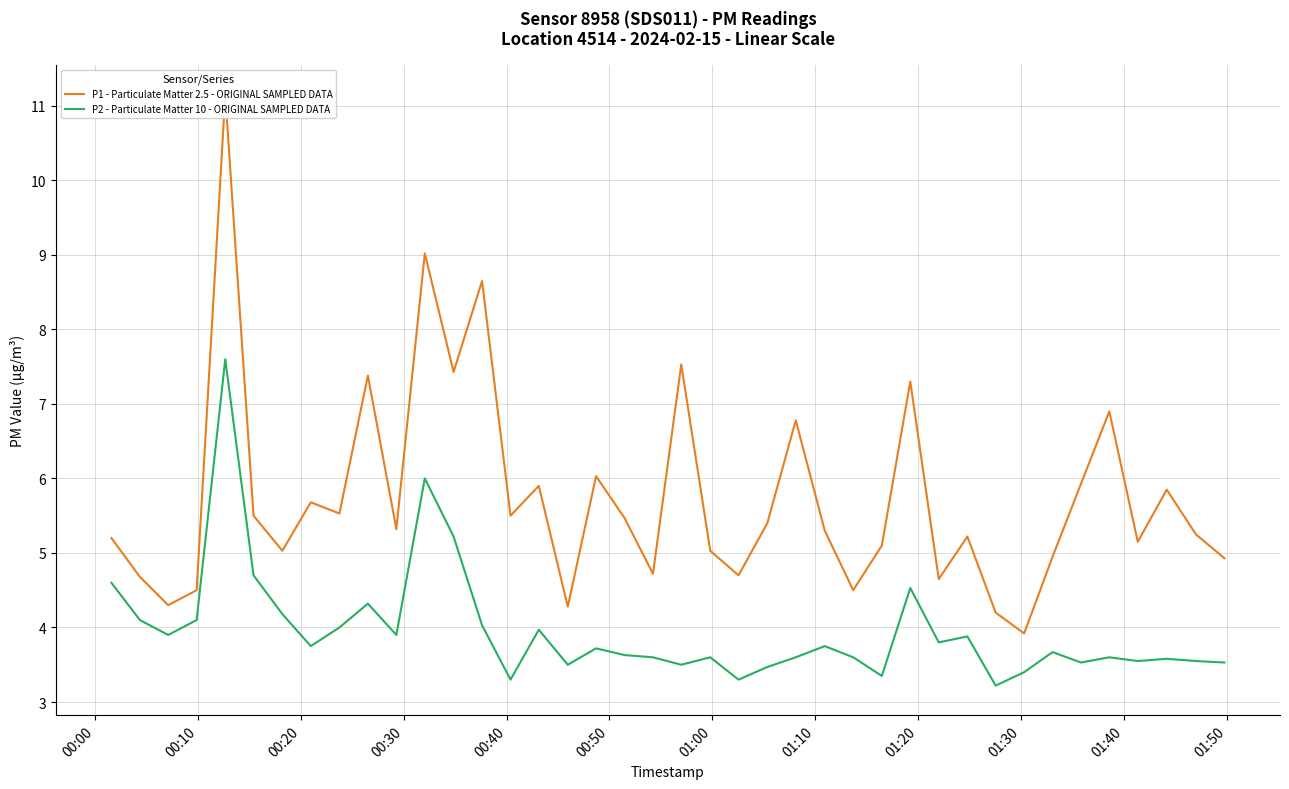

What is the value of the P1 - Particulate Matter 2.5 - ORIGINAL SAMPLED DATA point at the 30th from the left?

4.7